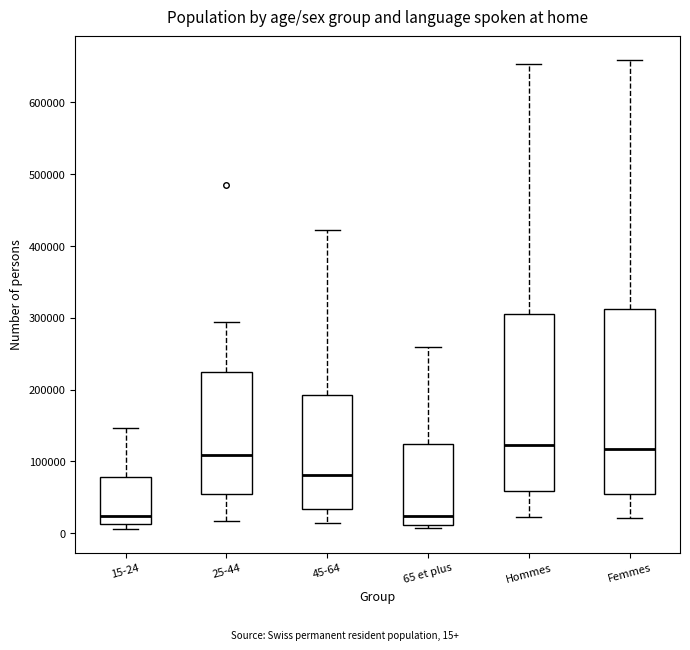

Reading left to right, transcribe this box plot: for each box, give where its median line is, the range the box spans, and where its two whiskers end, as read against the y-axis. The values are not printed on the chart, so give them approximately, as read against the axis.

15-24: median 20000, box 10000 to 80000, whiskers 10000 (just below the box's lower edge) to 150000
25-44: median 110000, box 50000 to 220000, whiskers 20000 to 290000
45-64: median 80000, box 30000 to 190000, whiskers 10000 to 420000
65 et plus: median 20000, box 10000 to 120000, whiskers 10000 (just below the box's lower edge) to 260000
Hommes: median 120000, box 60000 to 310000, whiskers 20000 to 650000
Femmes: median 120000, box 50000 to 310000, whiskers 20000 to 660000